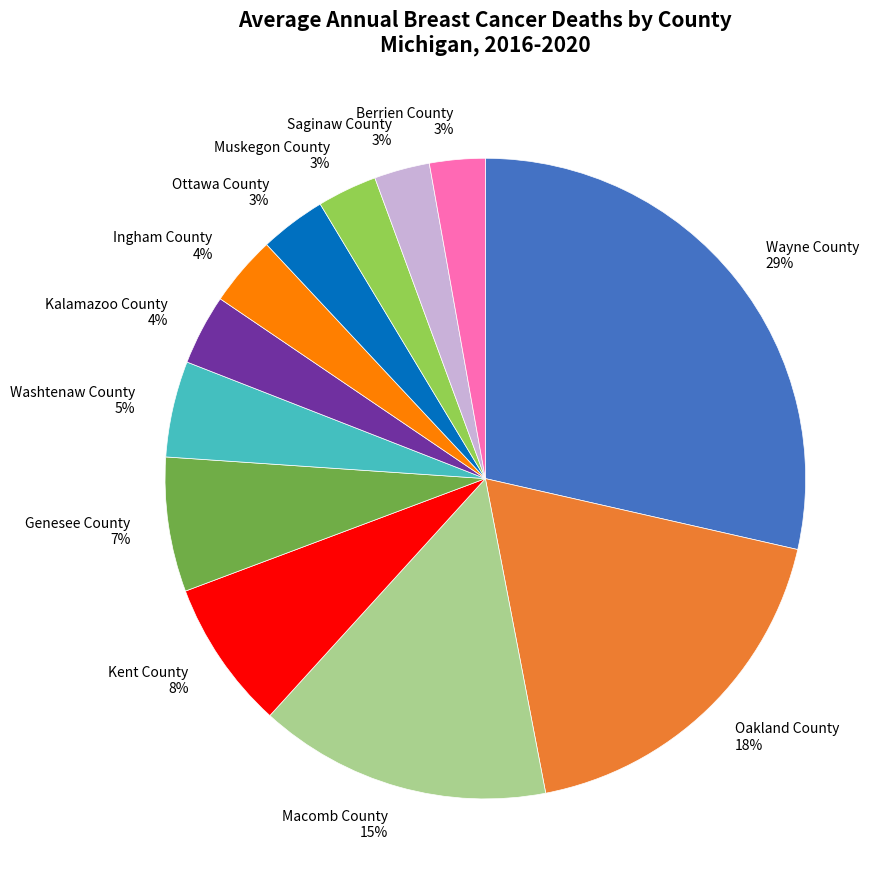

To the nearest percent, what is the average slice percentage?

8%